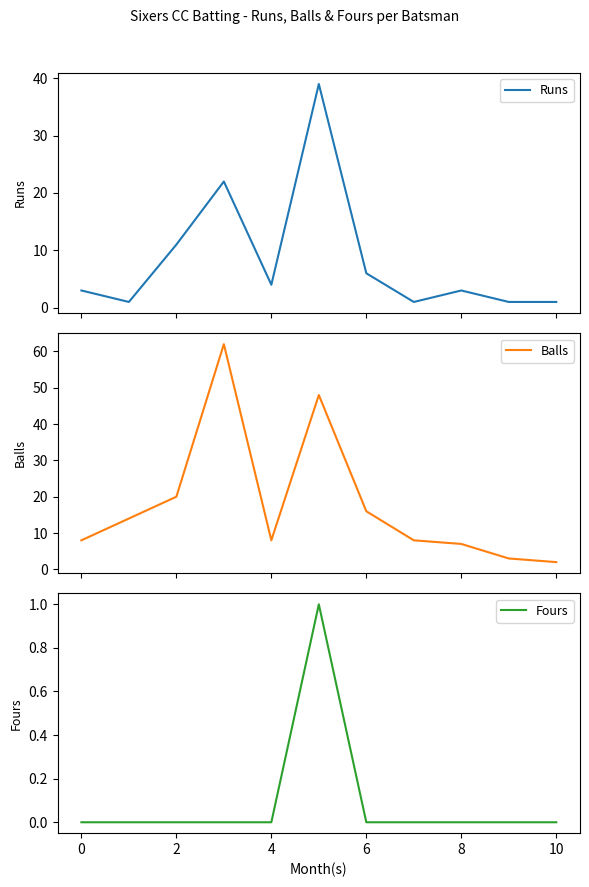

Rank the series by their average value, from lowest to highest.

Fours, Runs, Balls